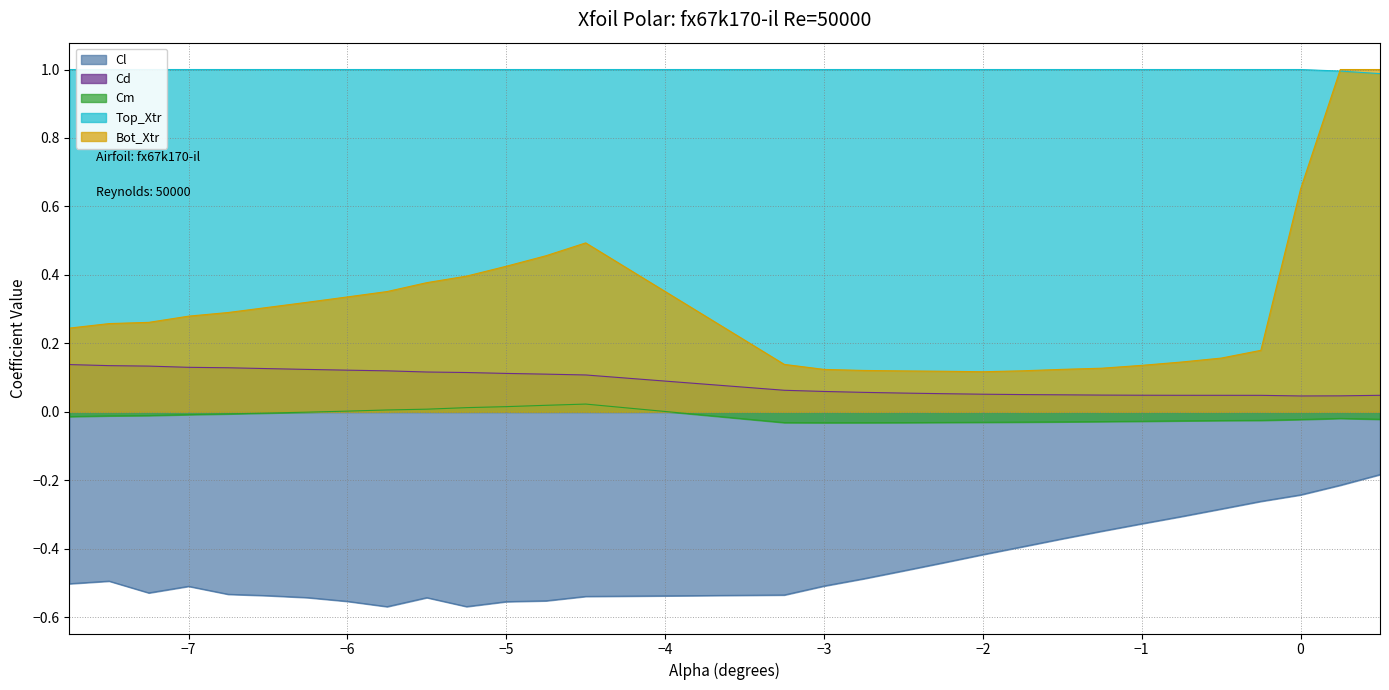

True or false: Cd has a value of 0.1 at -7.75.

True